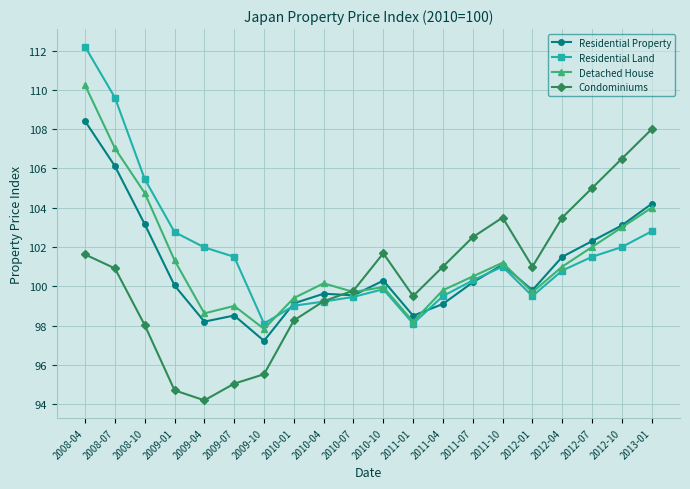

Count the number of categories in the chart.

20